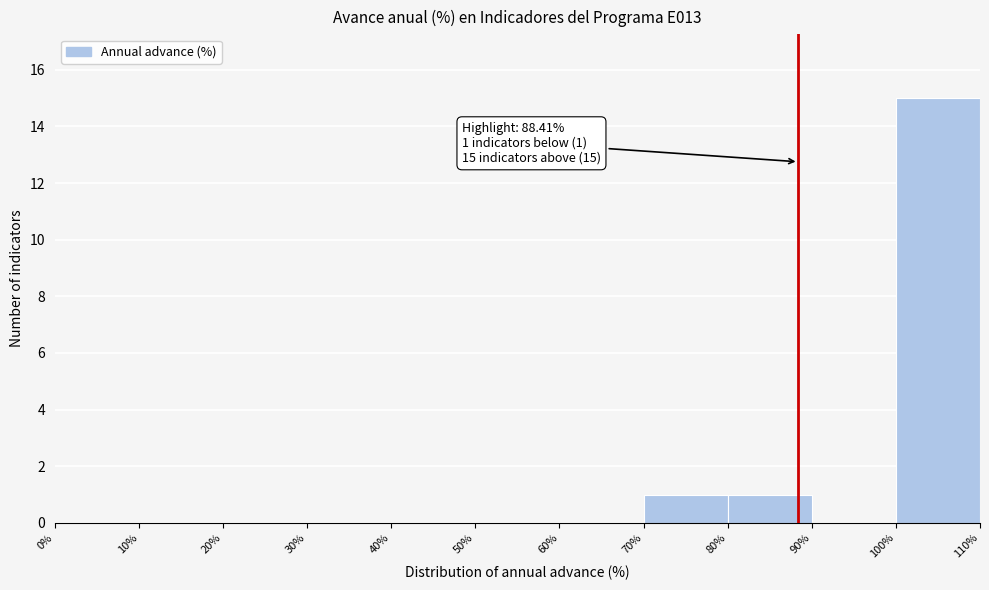

Which range on the x-axis has the tallest bar?

100% to 110%